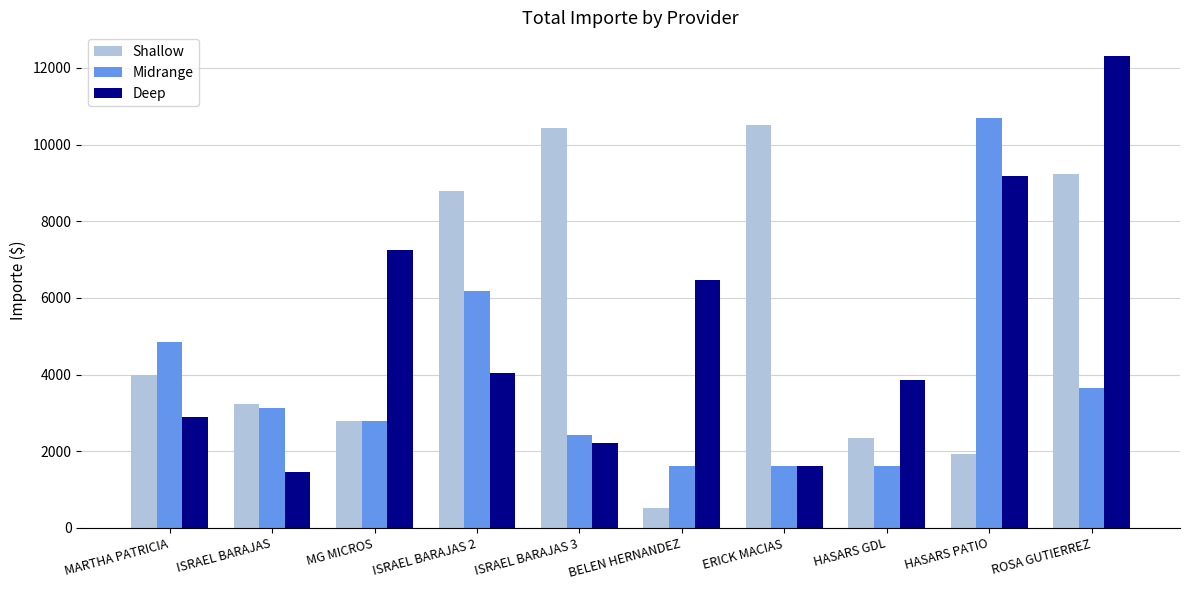

How many values in the Deep series are below 4049?

5